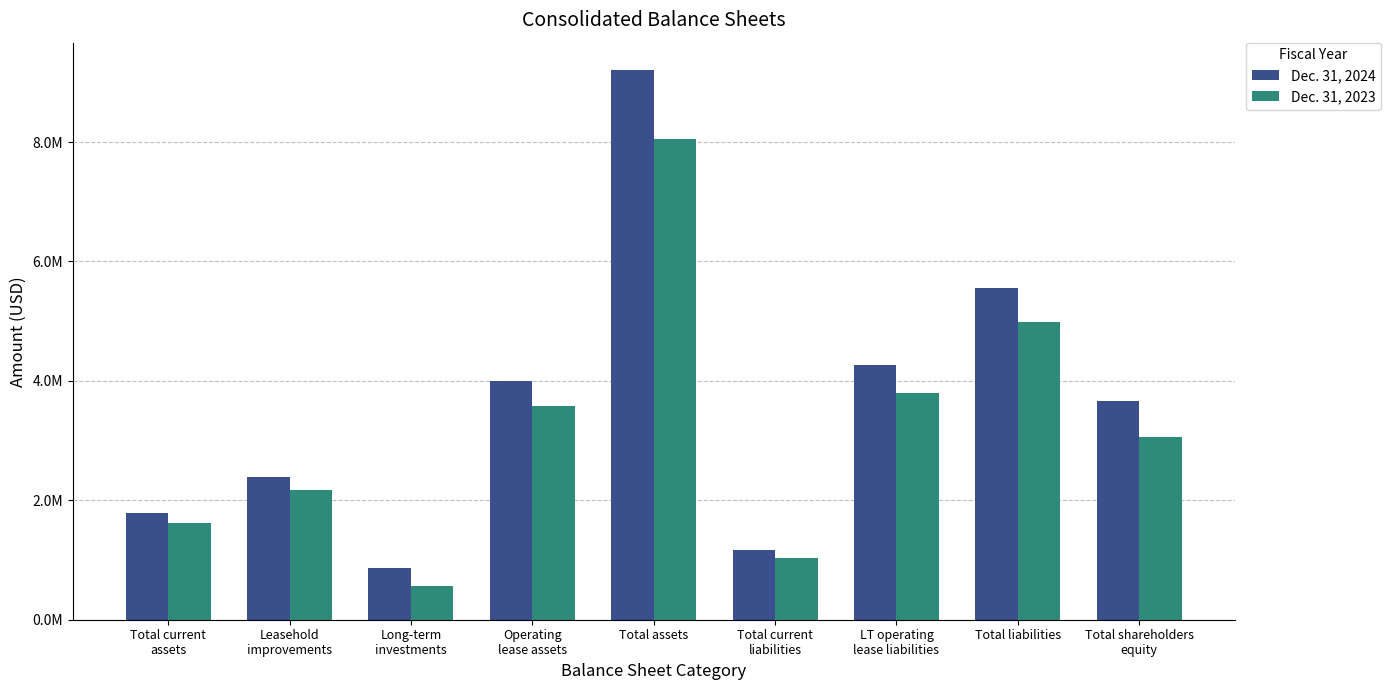

What is the label of the 6th bar from the left?

Total current
liabilities